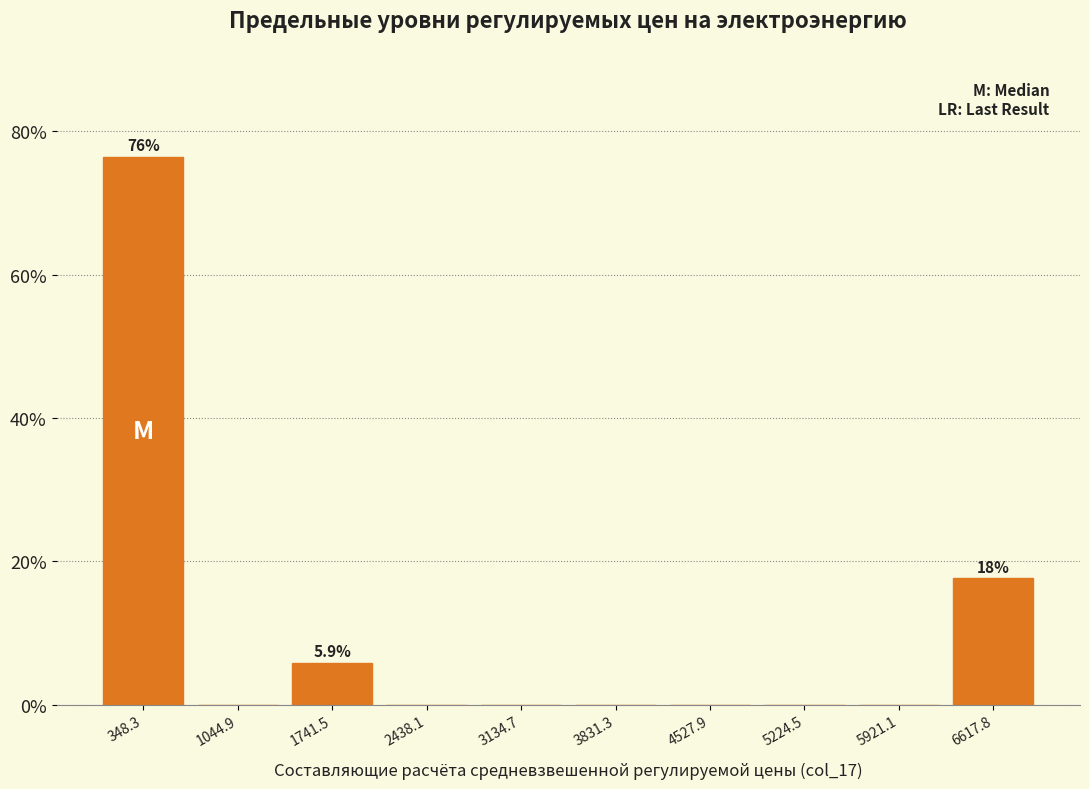

Over which range of the x-axis is the bar tallest?

0 to 700